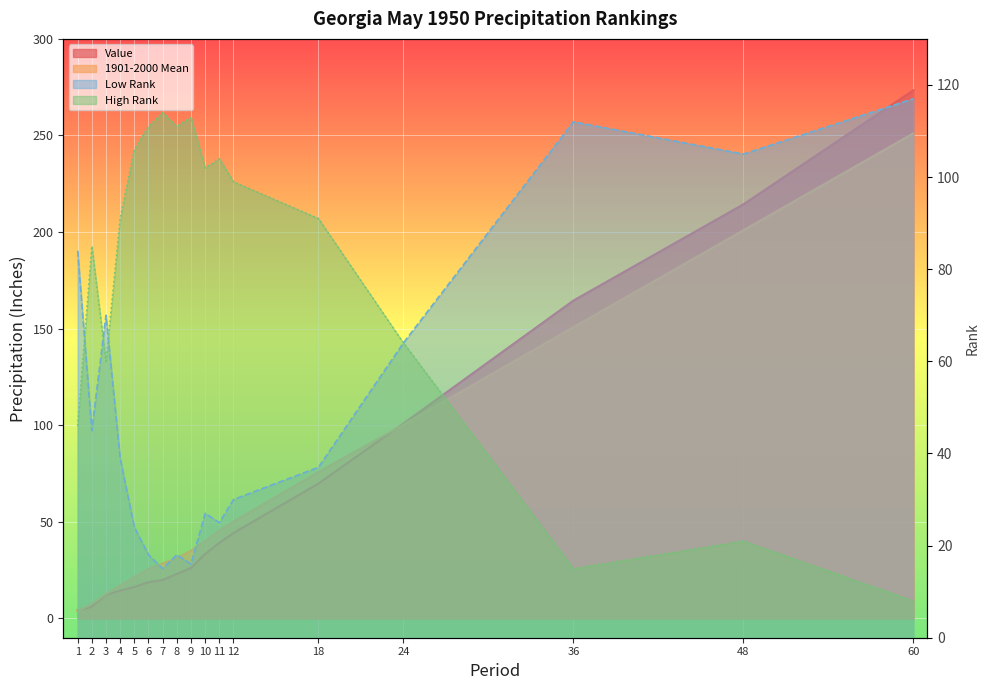

How many lines are shown in the chart?

4